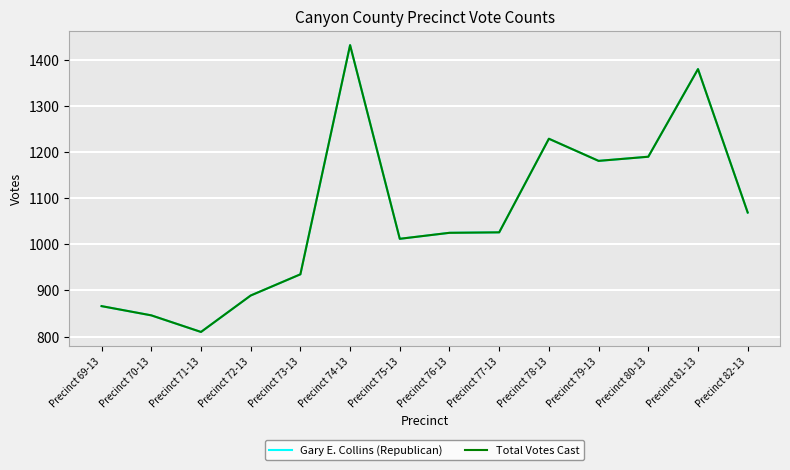

Rank the series at Precinct 71-13 from highest to lowest value.

Gary E. Collins (Republican), Total Votes Cast